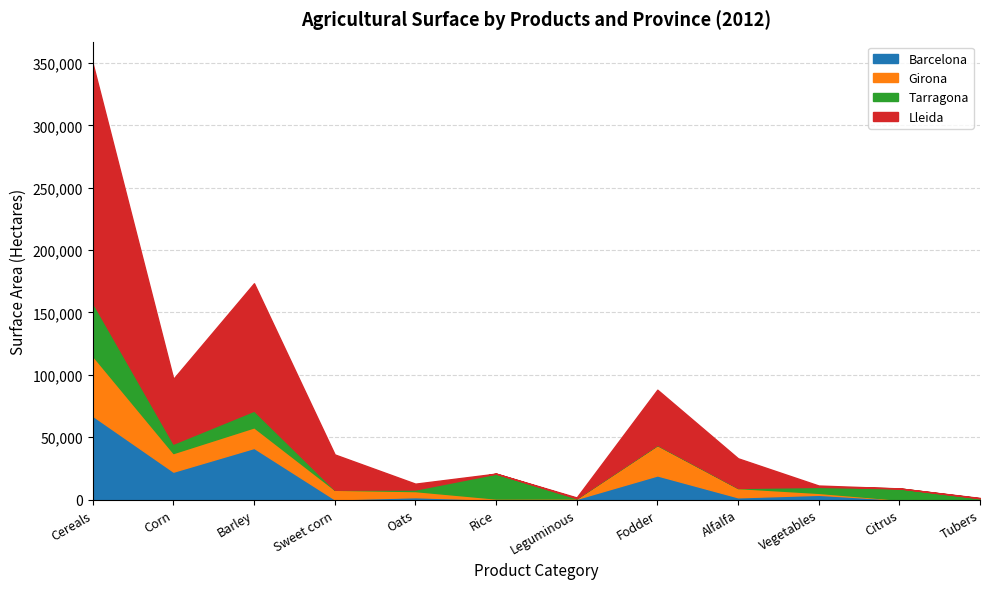

Is it true that Tarragona equals 356 at Tubers?

True